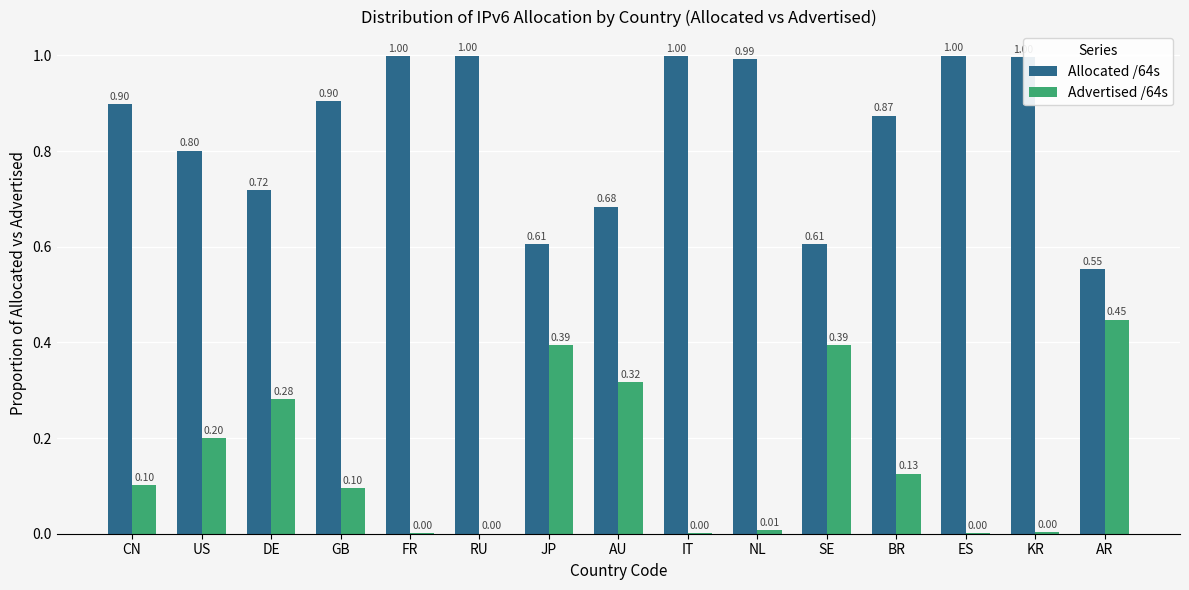

Which category has the highest value in the Advertised /64s series?

AR